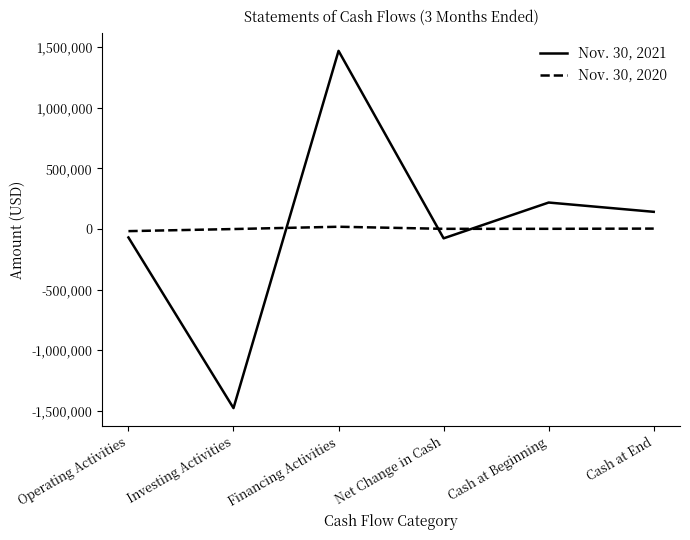

Which label corresponds to the largest value in the chart?

Financing Activities